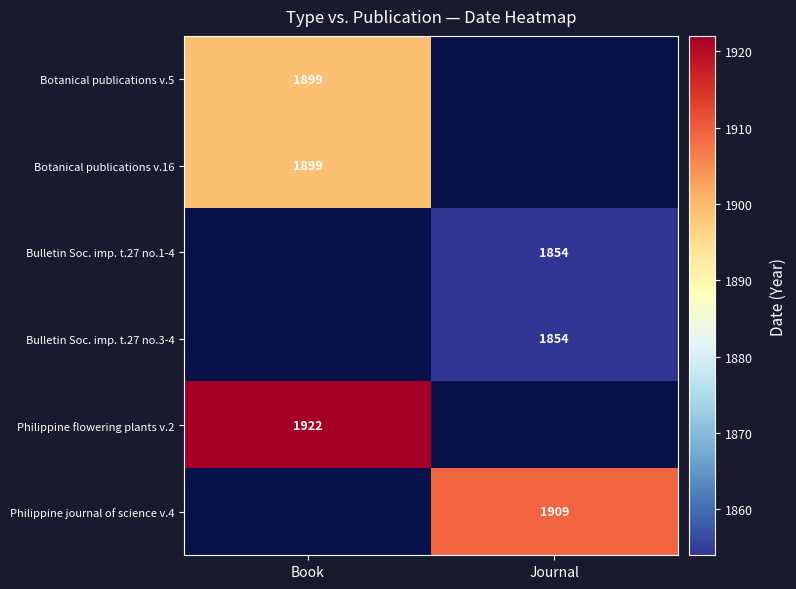

How many distinct data groups are displayed?

6